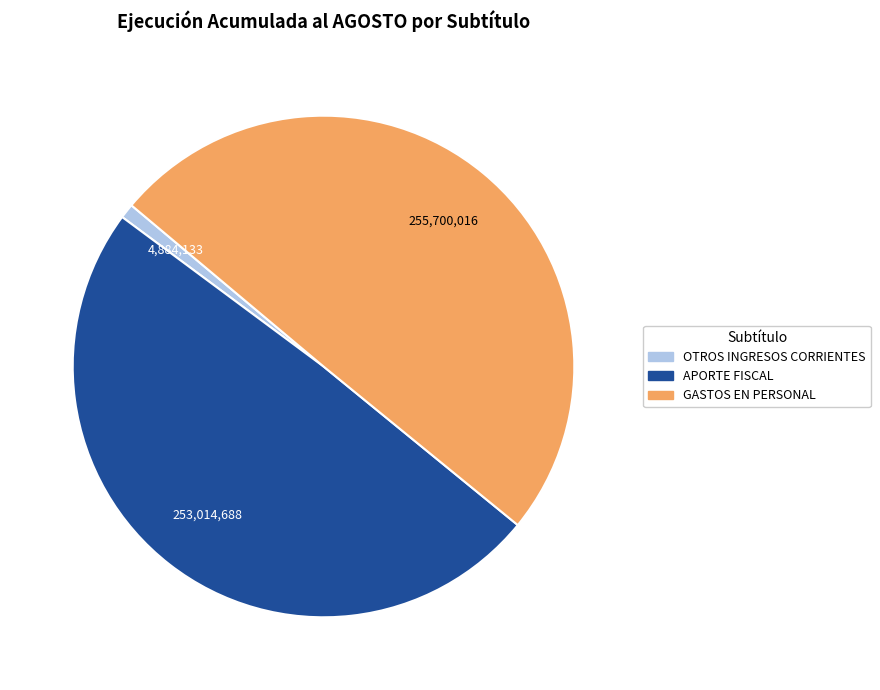

Is APORTE FISCAL the majority of the pie?

No